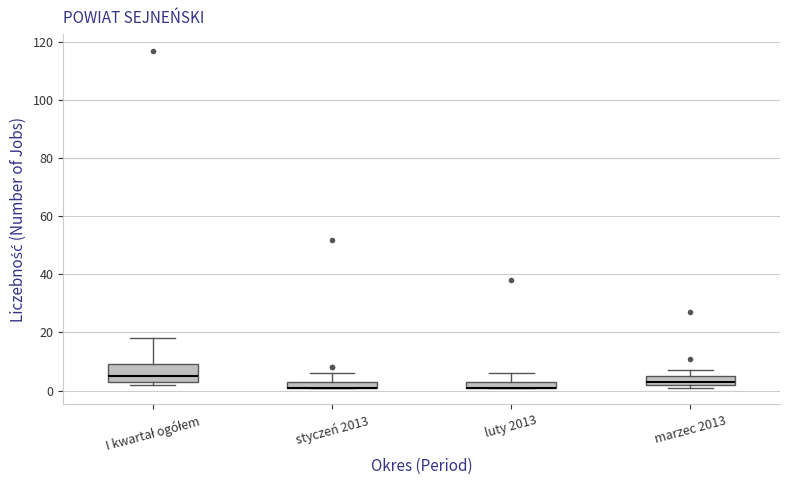

Where is the upper edge of the box for styczeń 2013 on the y-axis? The values are not printed on the chart, so give them approximately, as read against the axis.

4